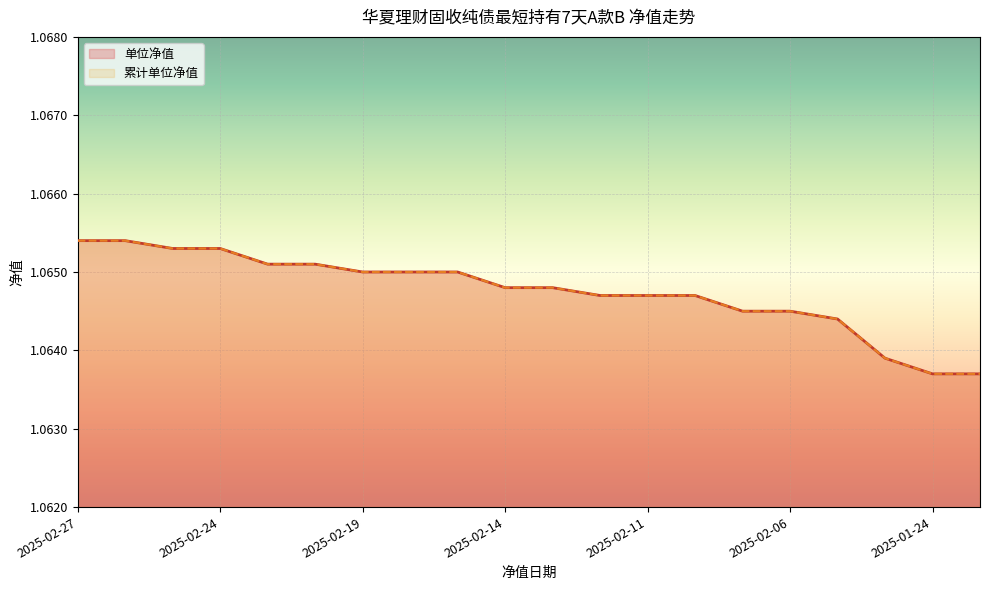

True or false: 单位净值 has a value of 0.4 at 2025-02-26.

False